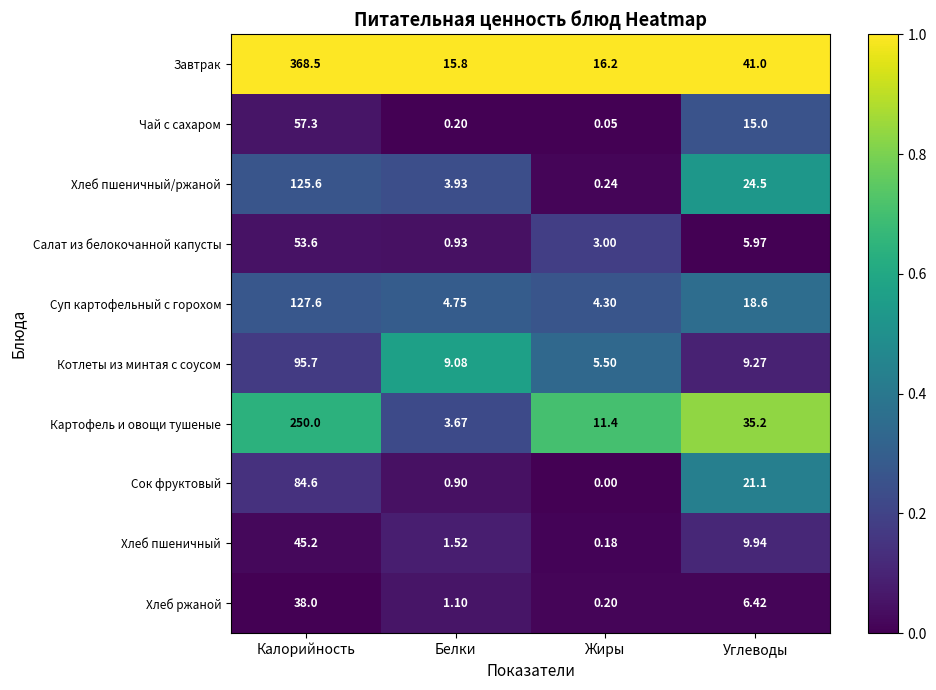

At which category is the sum across all series the highest?

Калорийность